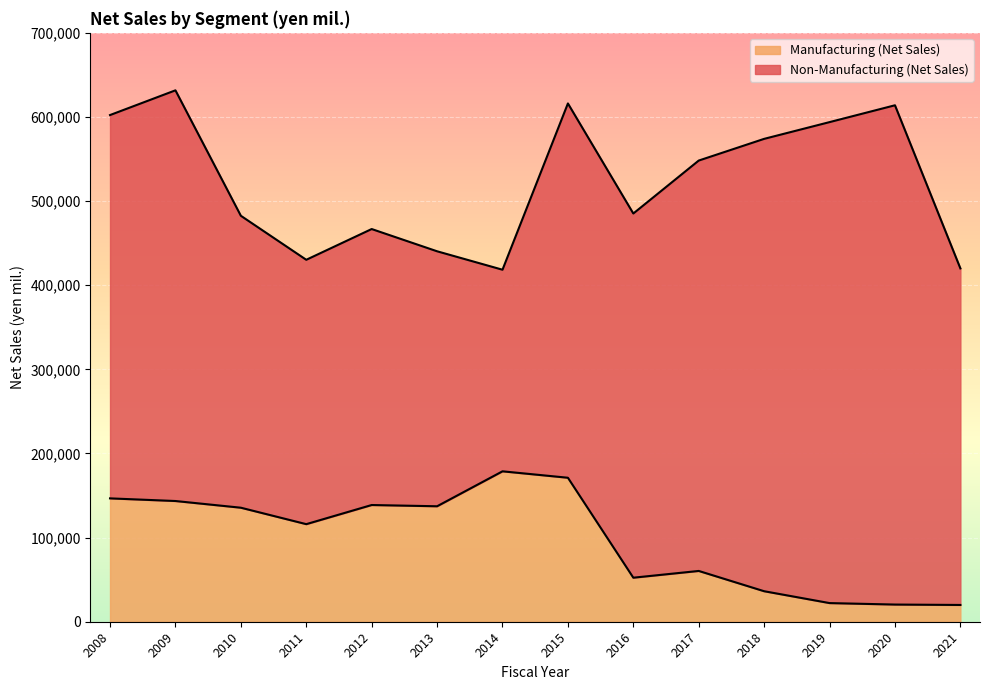

Where is the first local maximum?

2012